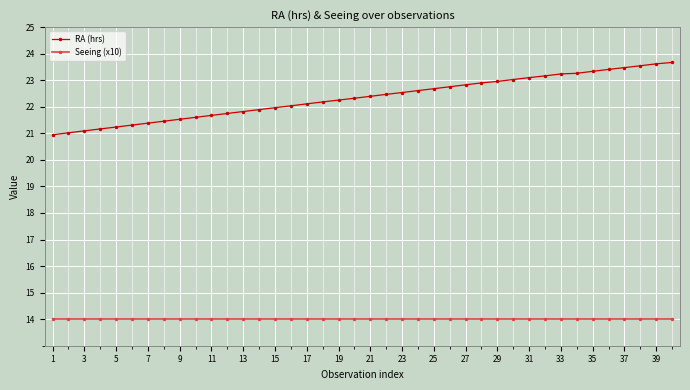

What is the value of the RA (hrs) point at the 25th from the left?

22.7